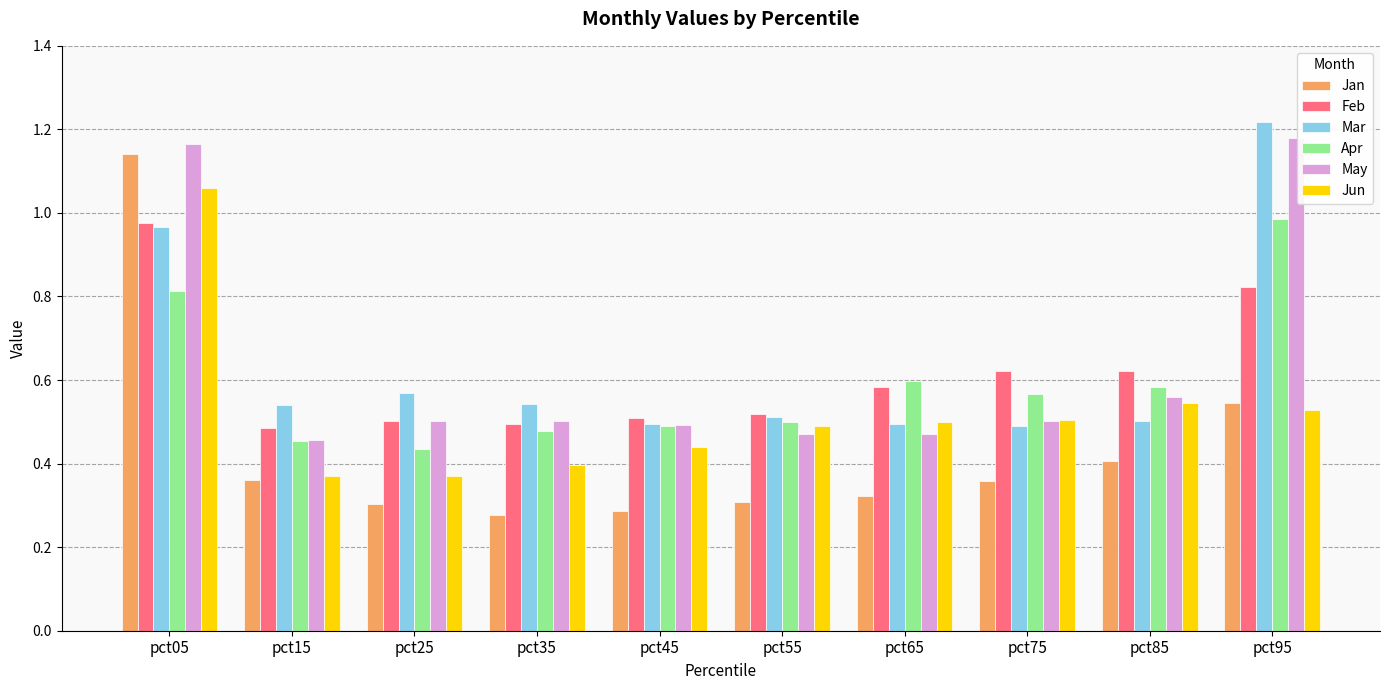

Which series has the largest range (max minus min)?

Jan